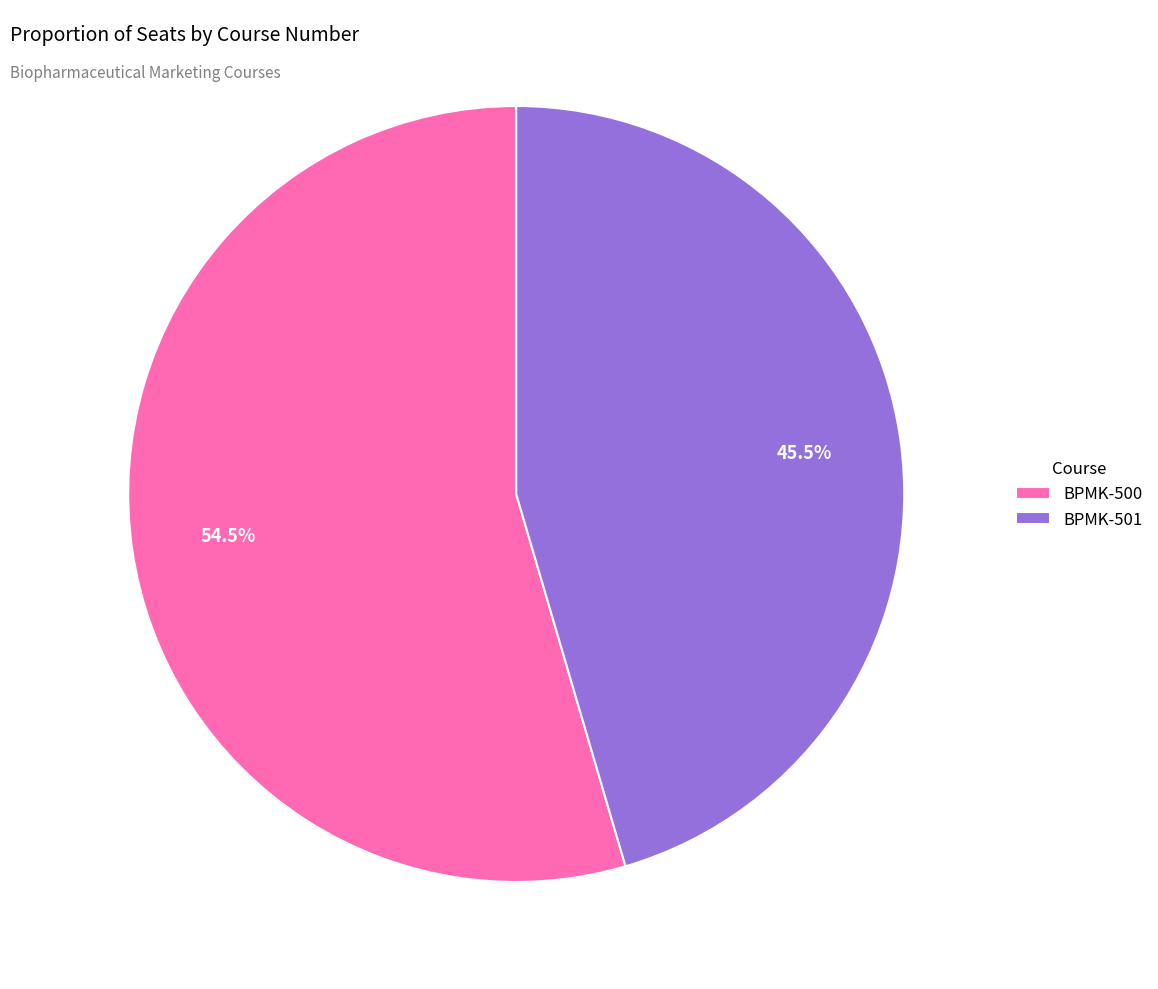

What is the largest slice in the pie chart?

BPMK-500